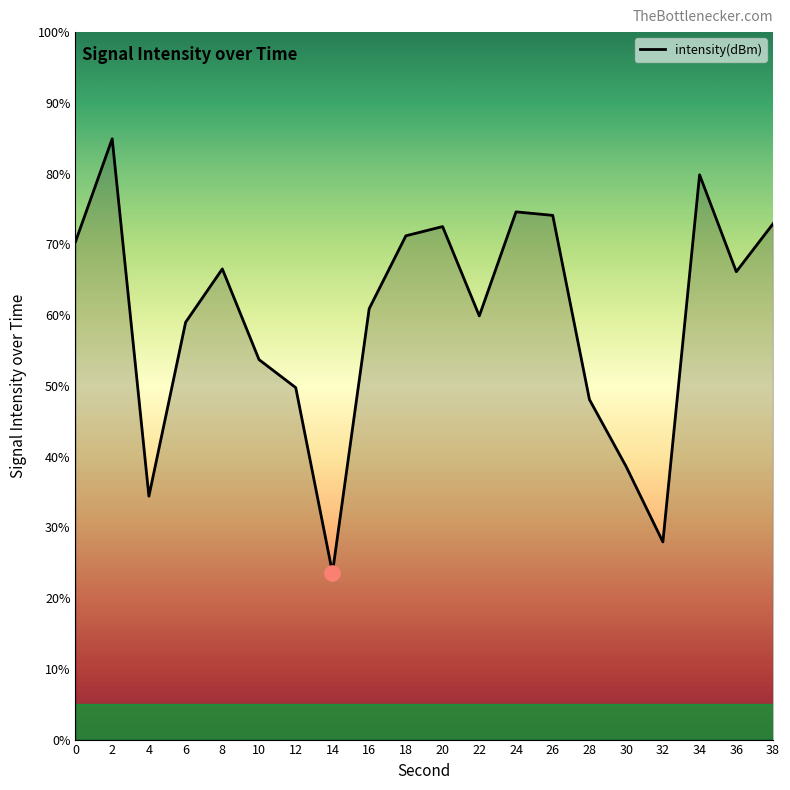

What is the change in value from 34 to 38?

-6.9